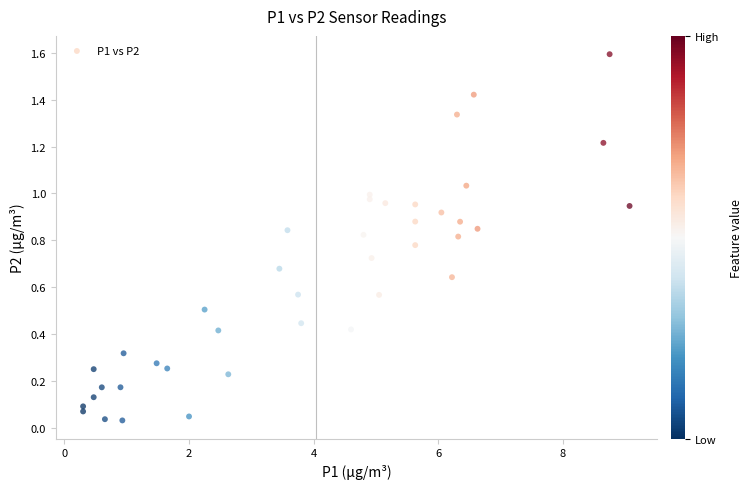

What is the range of X values (max minus min)?

8.8